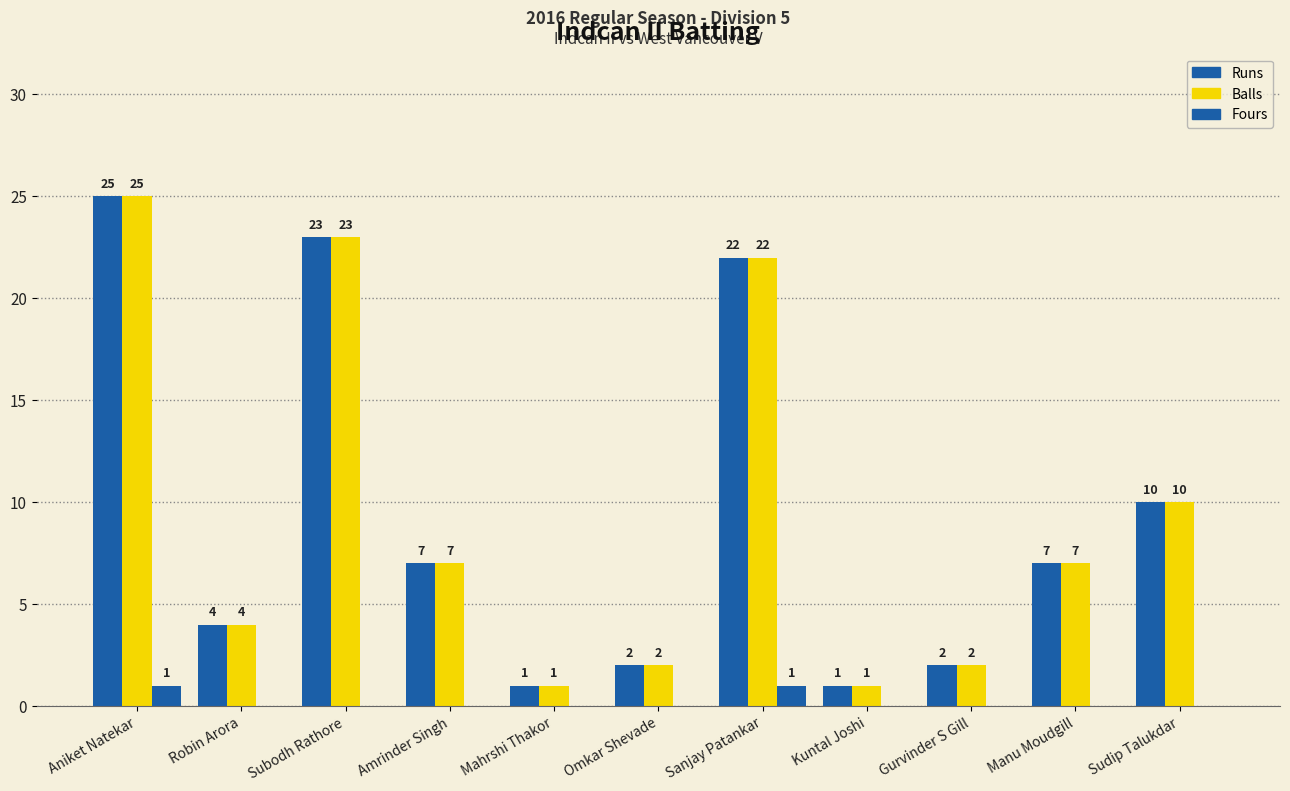

How many groups of bars are there?

11